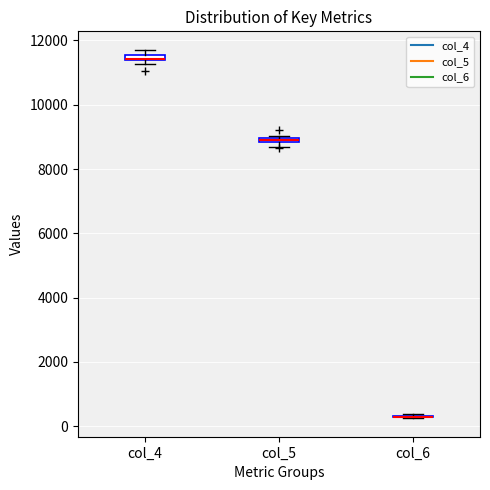

Where is the lower edge of the box for col_5 on the y-axis? The values are not printed on the chart, so give them approximately, as read against the axis.

8800